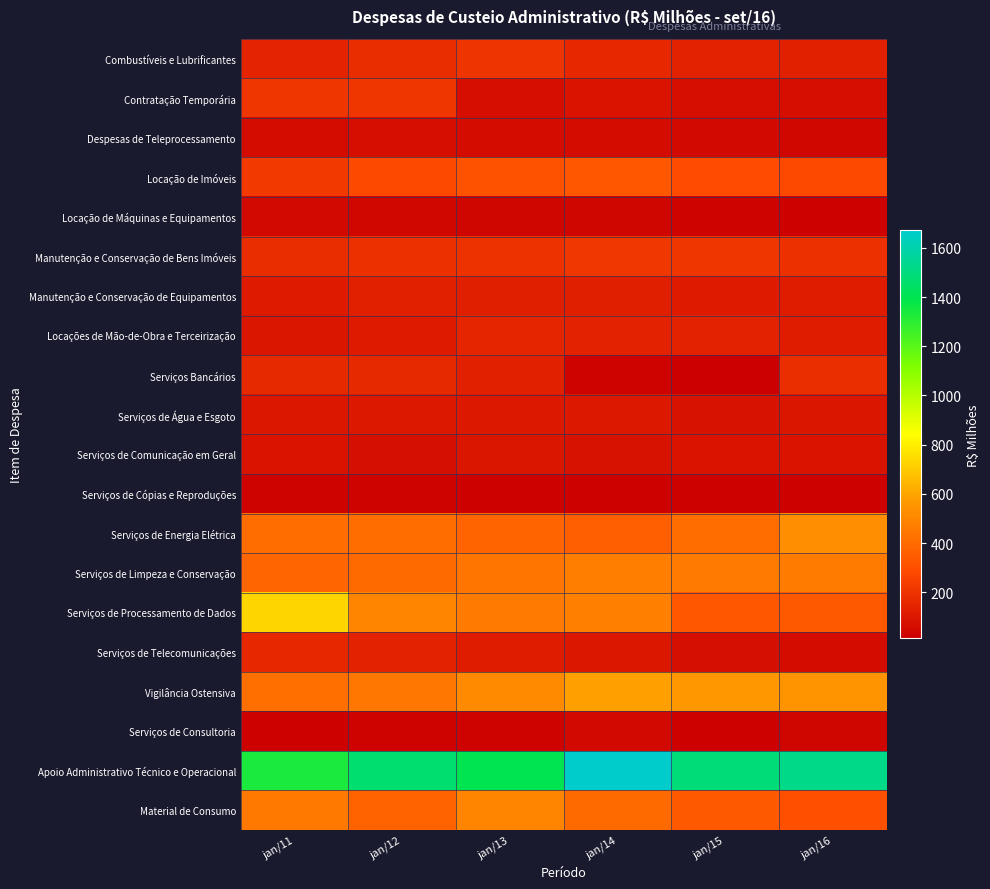

Which has a higher value, jan/13 or jan/15?

jan/13